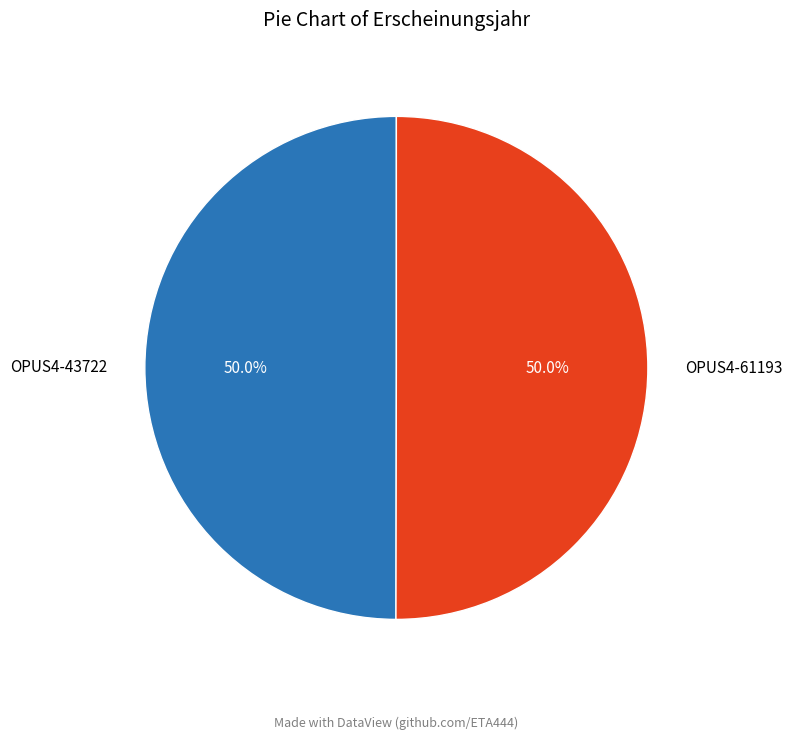

Is the sum of OPUS4-43722 and OPUS4-61193 greater than half?

Yes